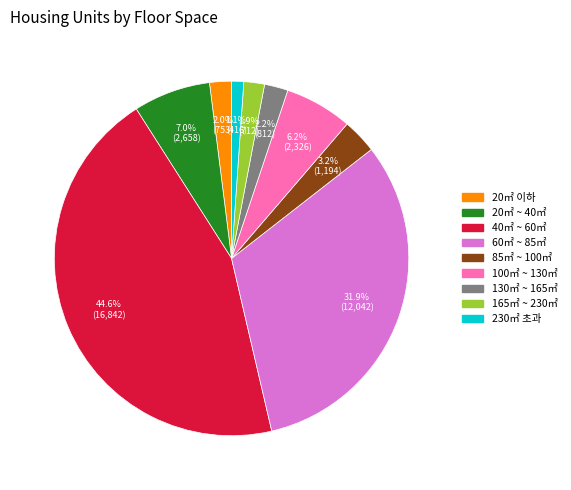

What is the ratio of the value at 20㎡ 이하 to the value at 85㎡ ~ 100㎡?

0.6